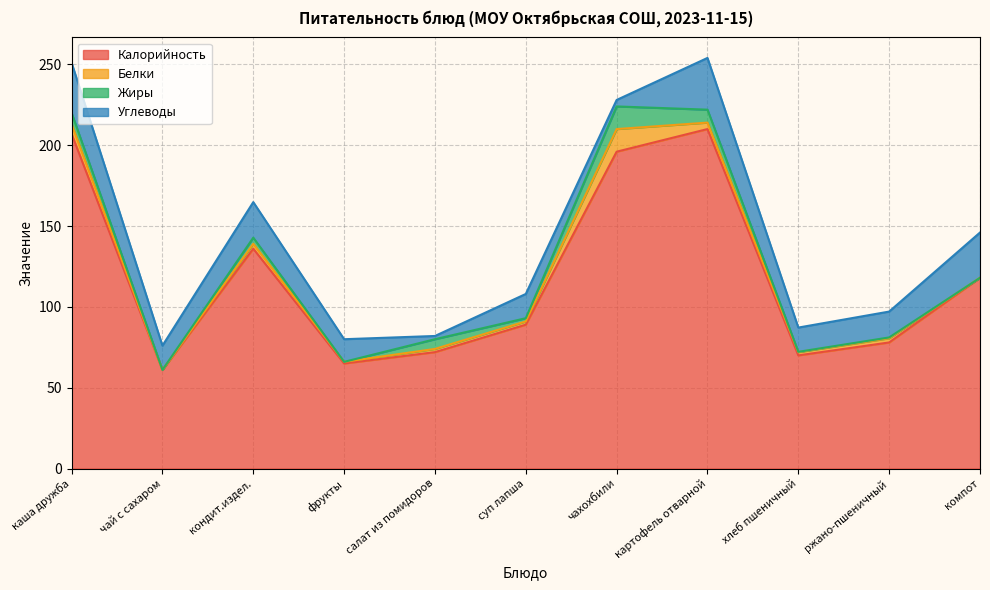

Does the chart display data point markers on the line(s)?

No